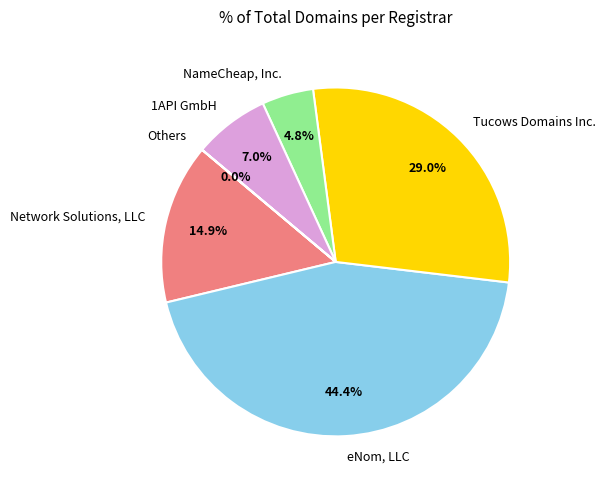

To the nearest percent, what portion does eNom, LLC represent?

44%